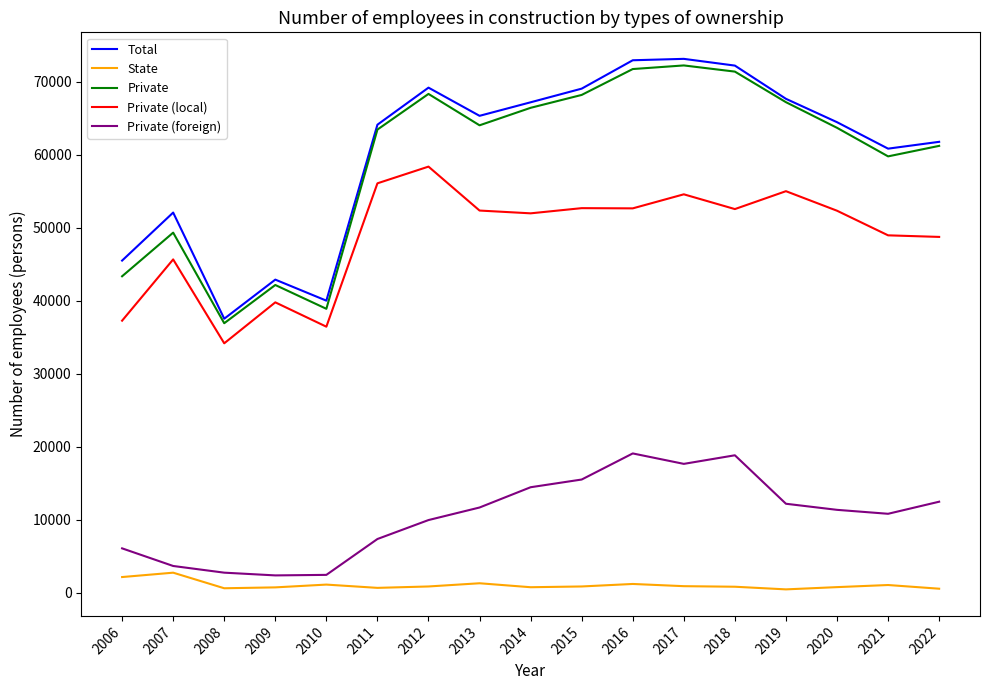

True or false: Private (foreign) and Private cross at least once.

False